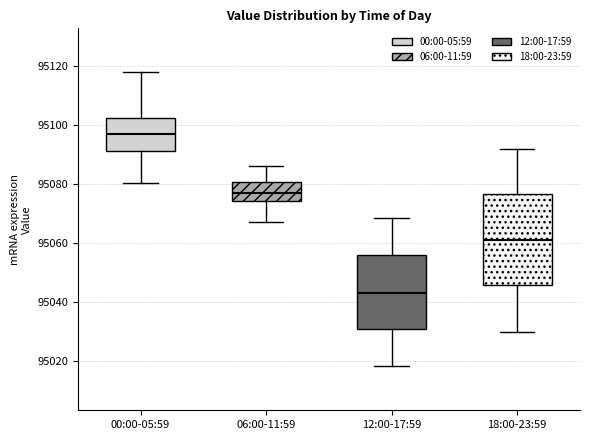

Where is the lower edge of the box for 18:00-23:59 on the y-axis? The values are not printed on the chart, so give them approximately, as read against the axis.

95046